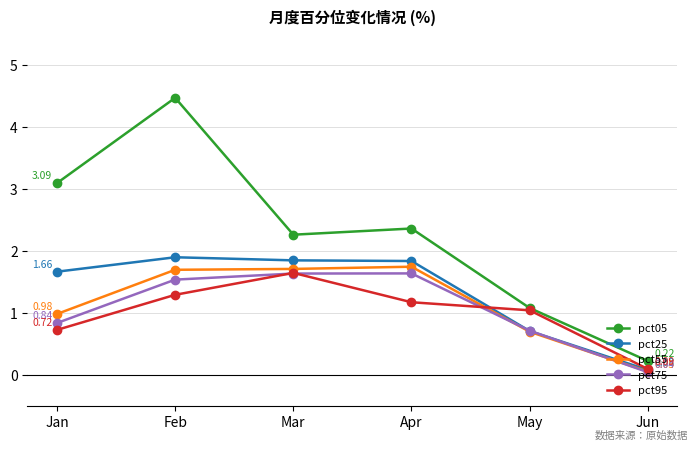

Does the chart display data point markers on the line(s)?

Yes